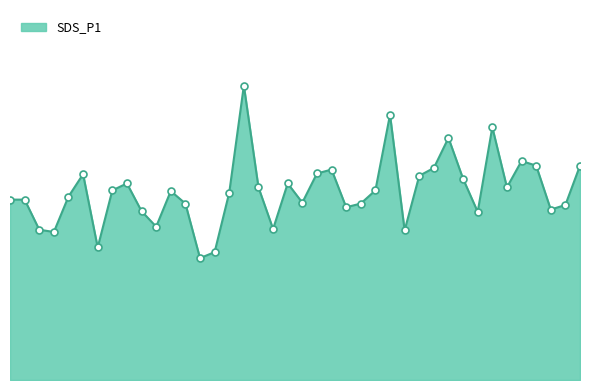

What is the label of the 27th point from the right?

00:33